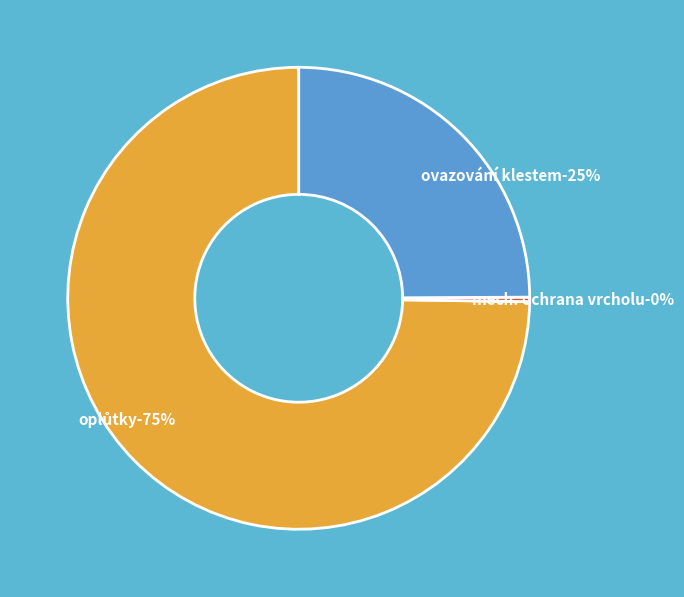

Is there any slice that represents more than half of the pie?

Yes